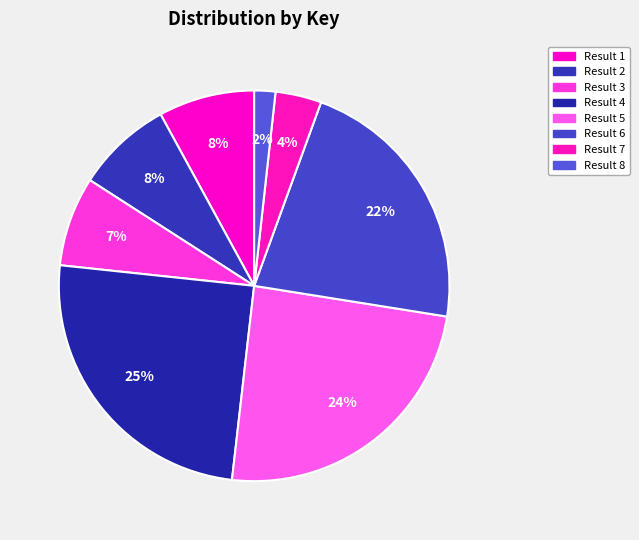

Which slice is the smallest?

Result 8